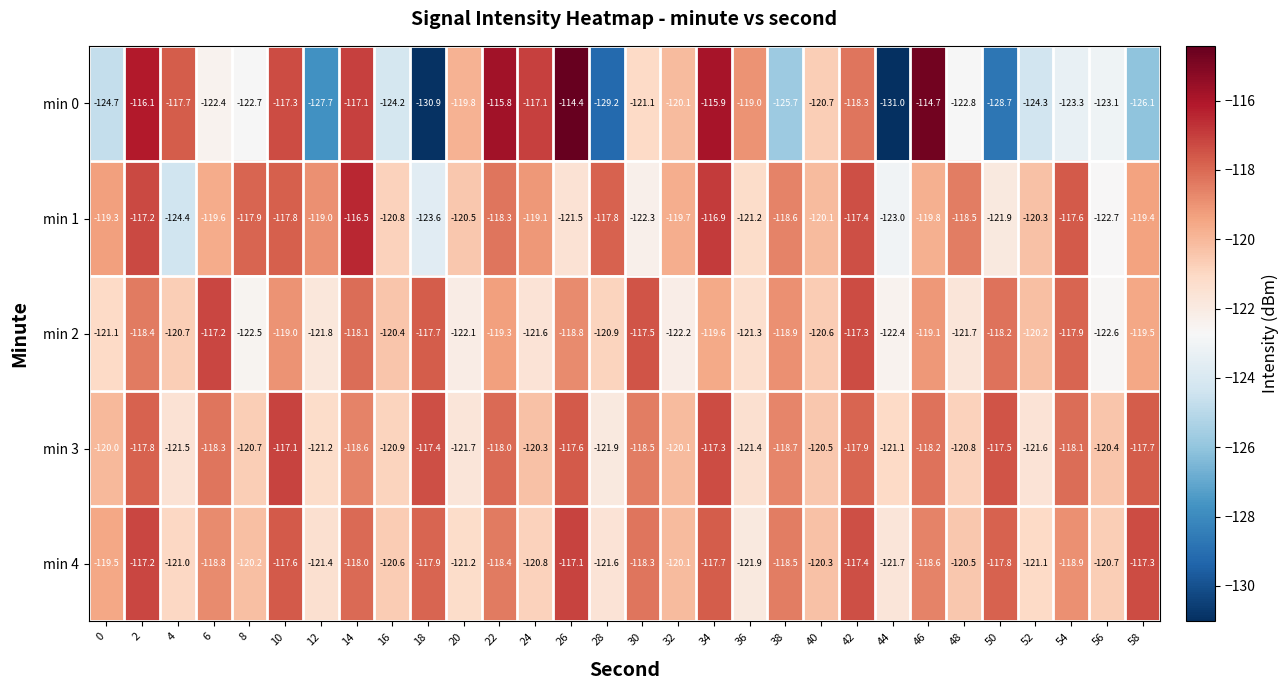

How many series are shown in this chart?

5